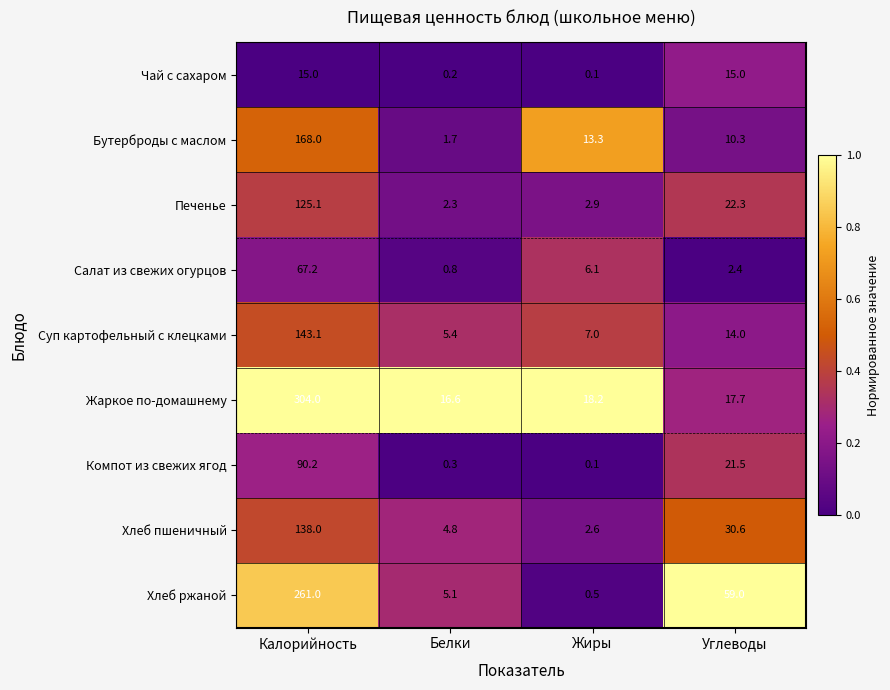

Which category has the lowest value across all series?

Жиры